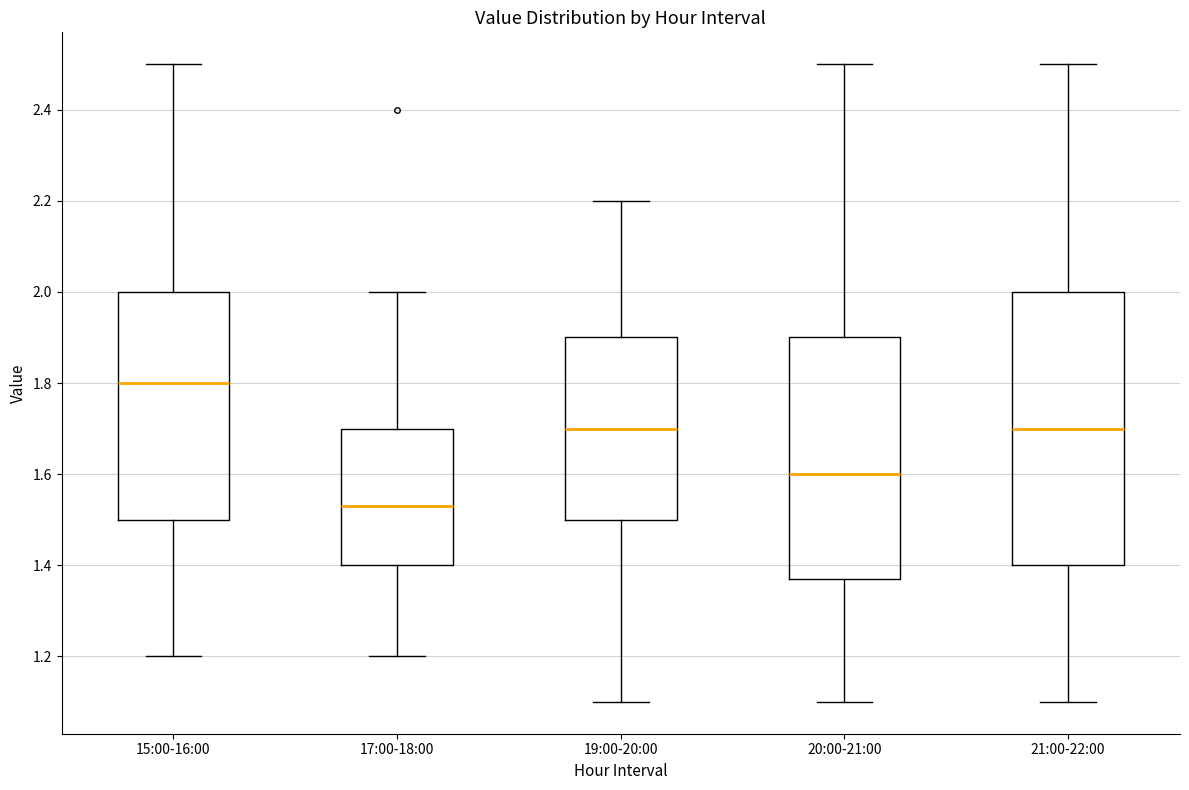

Which box has the lowest median line?

17:00-18:00